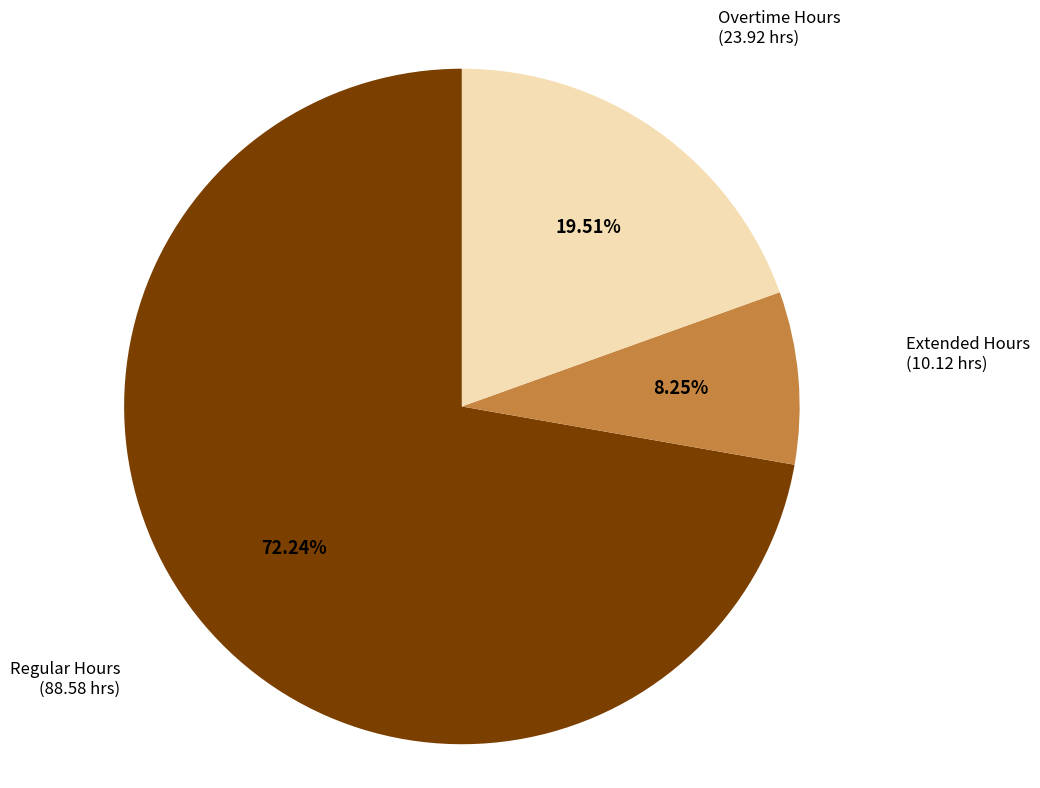

Does any single category account for the majority?

Yes